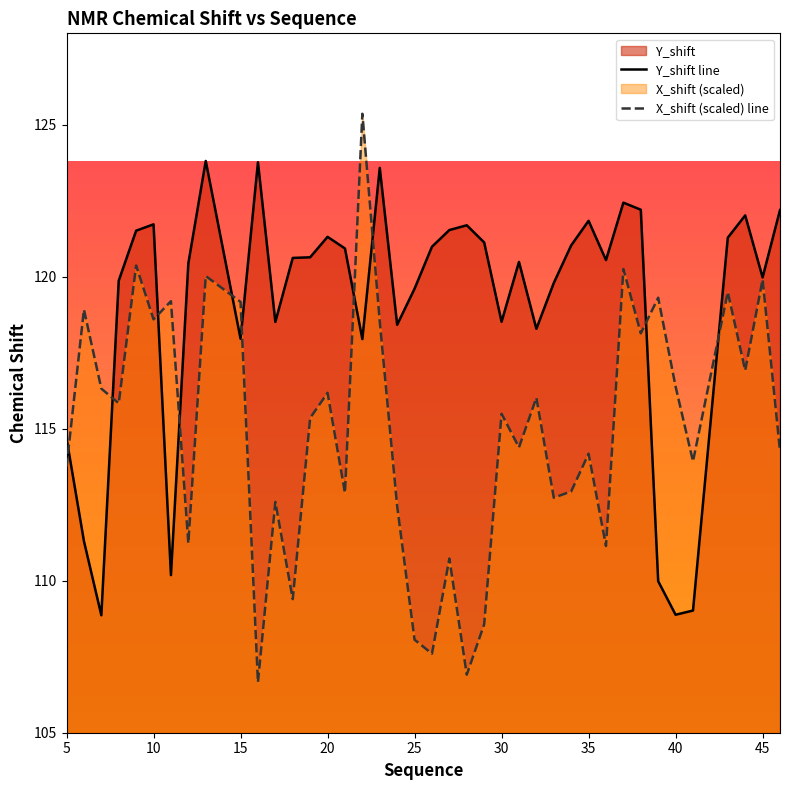

What is the maximum value shown in the chart?

125.4